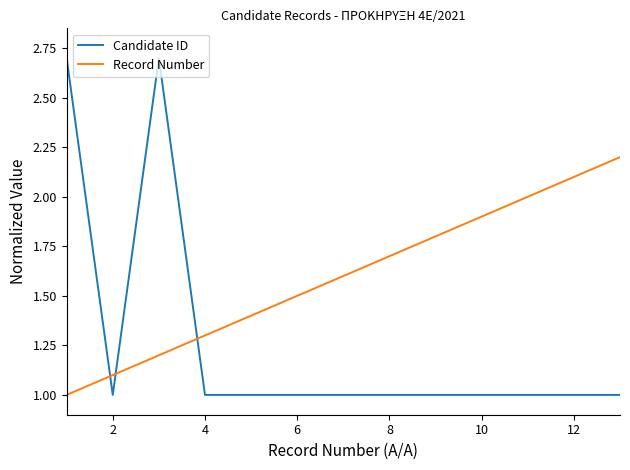

After their last crossing, which series has the higher values: Record Number or Candidate ID?

Record Number